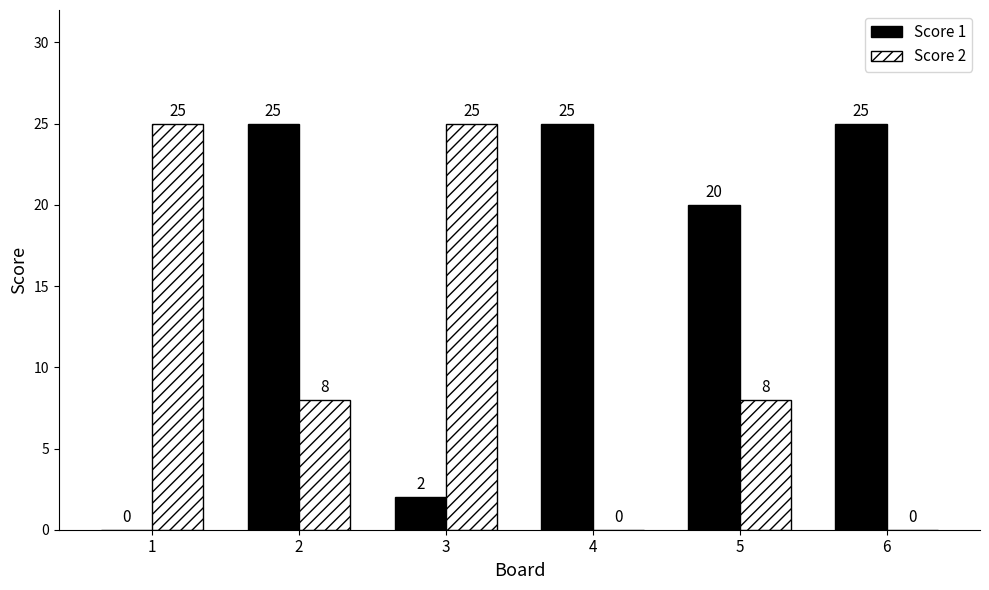

Reading left to right, transcribe all the data shown in this chart.

Score 1: 0	25	2	25	20	25
Score 2: 25	8	25	0	8	0